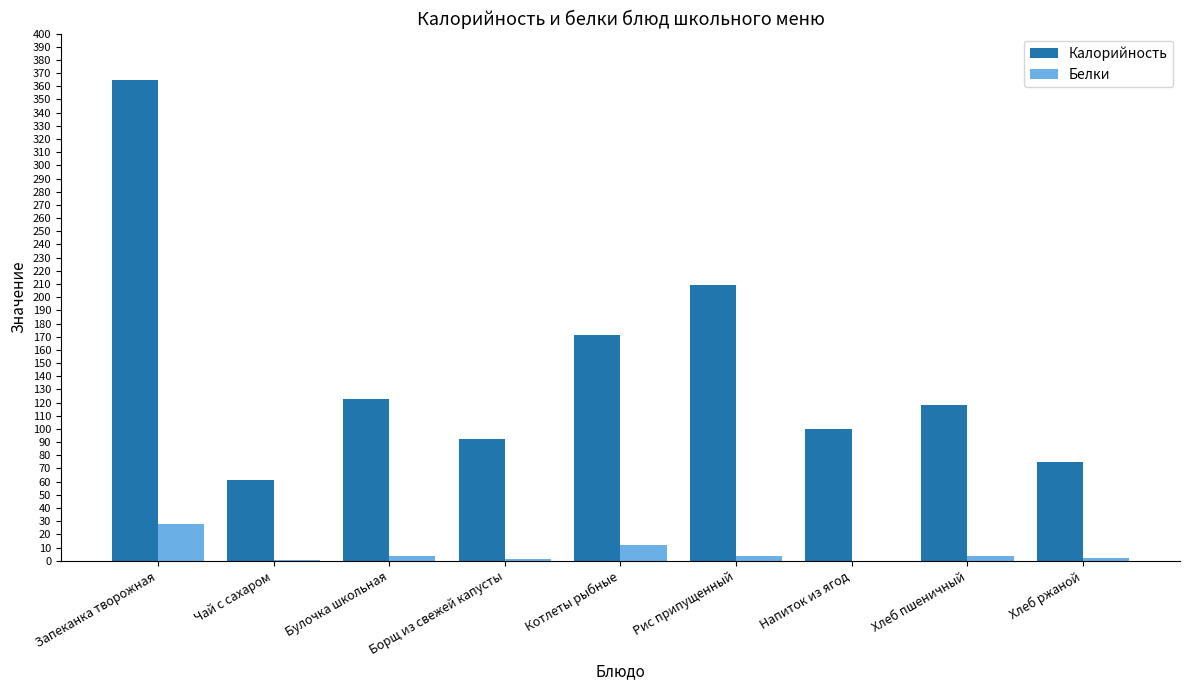

Read the Калорийность value at Рис припущенный.

209.0